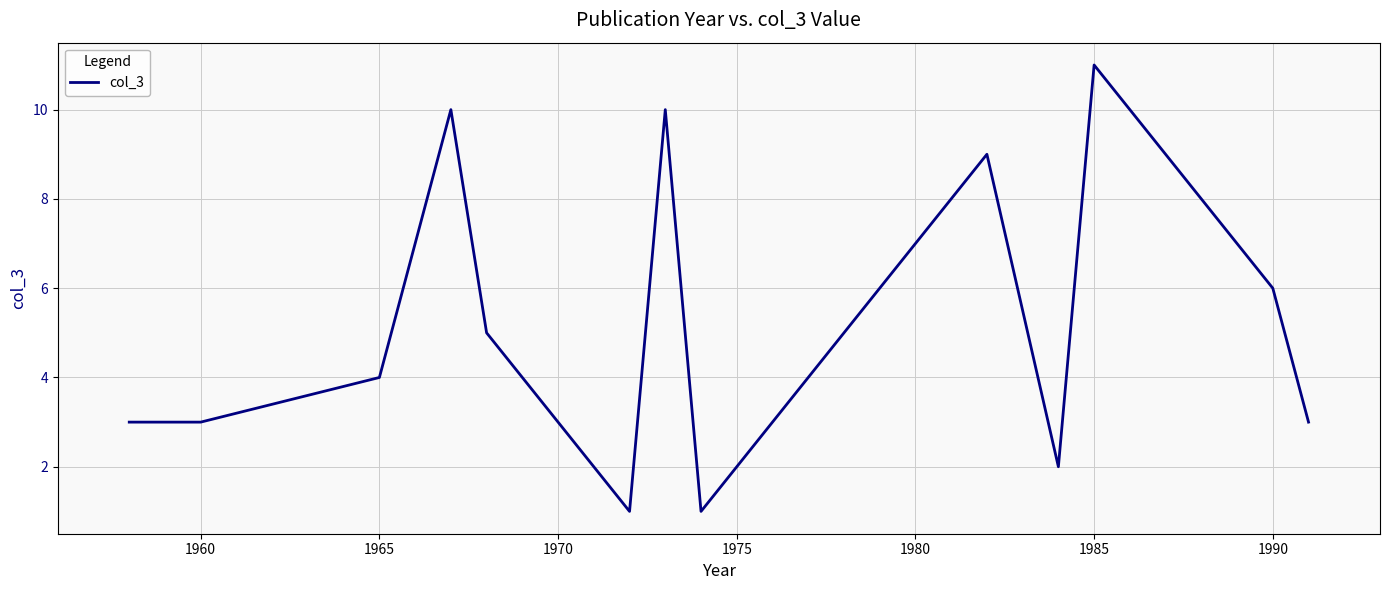

What is the difference between the maximum and minimum values?

10